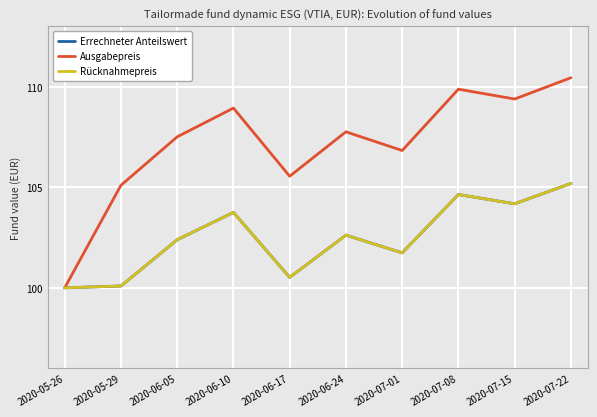

Is this an area chart (filled region under the line)?

No